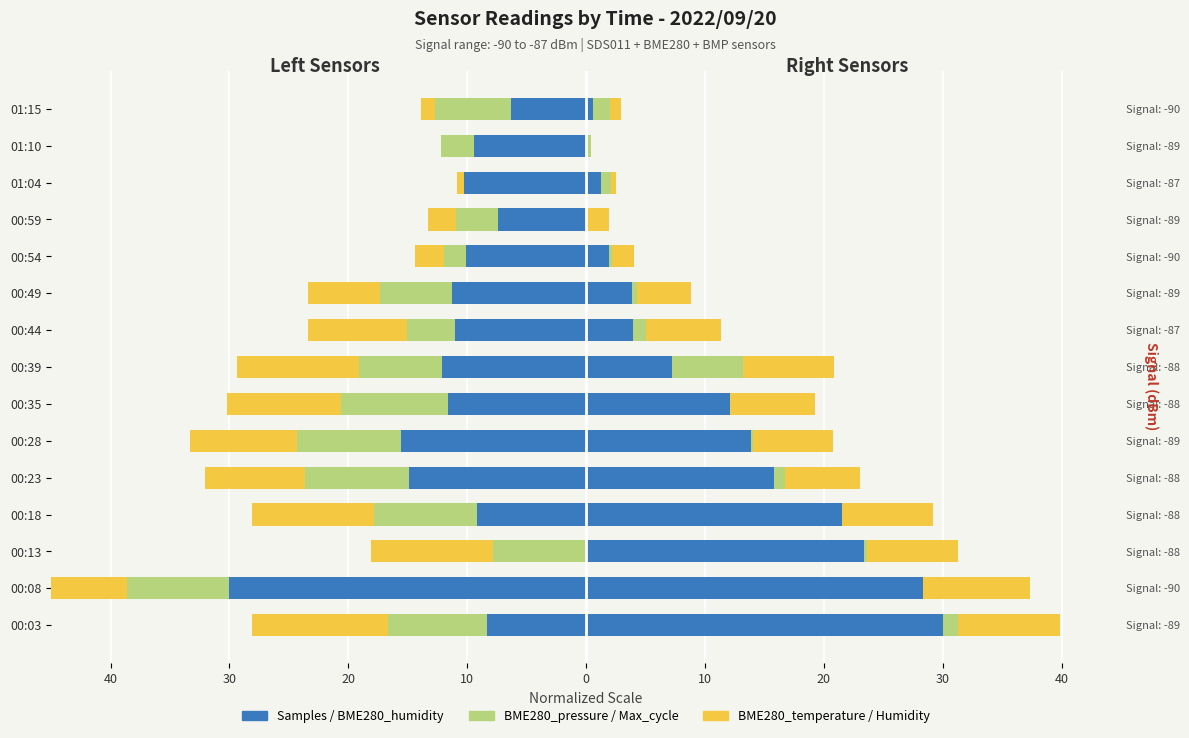

The value of Max_cycle at 00:39 is 7.9. True or false?

False